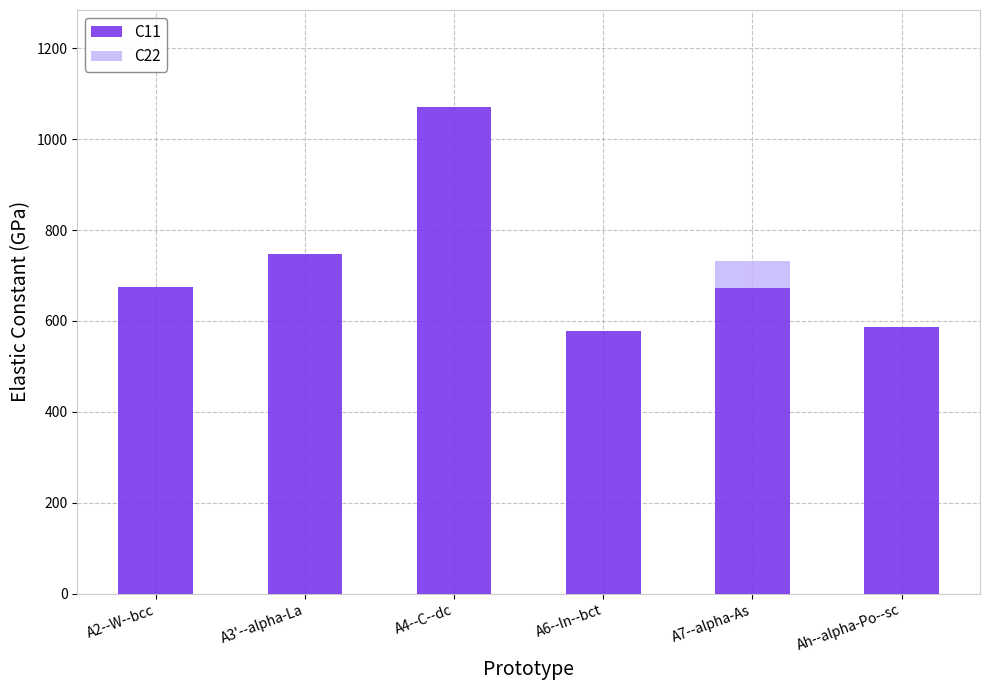

What is the total value across all series at A4--C--dc?

1070.2